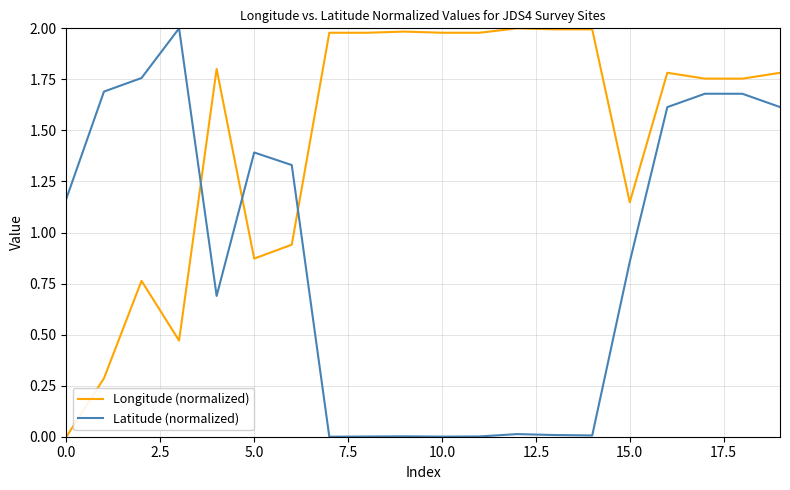

Which series has the largest total across all categories?

Longitude (normalized)